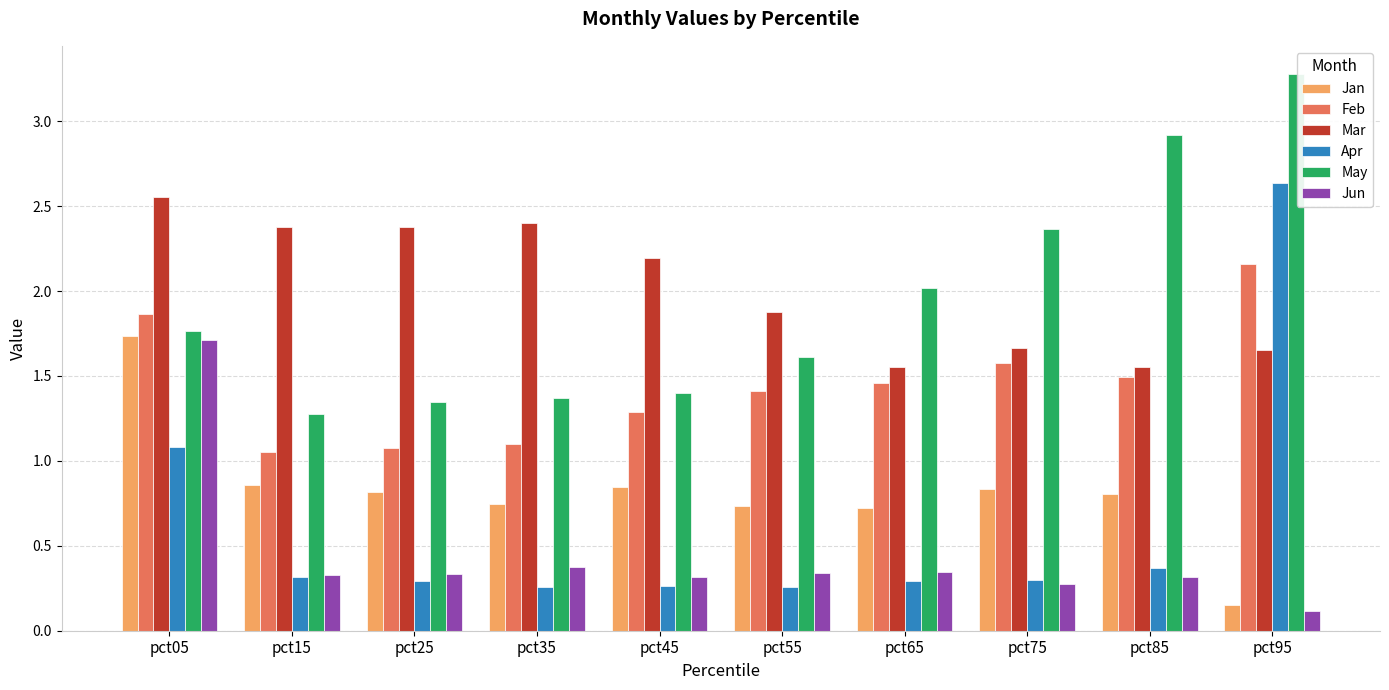

Does the chart contain stacked bars?

No